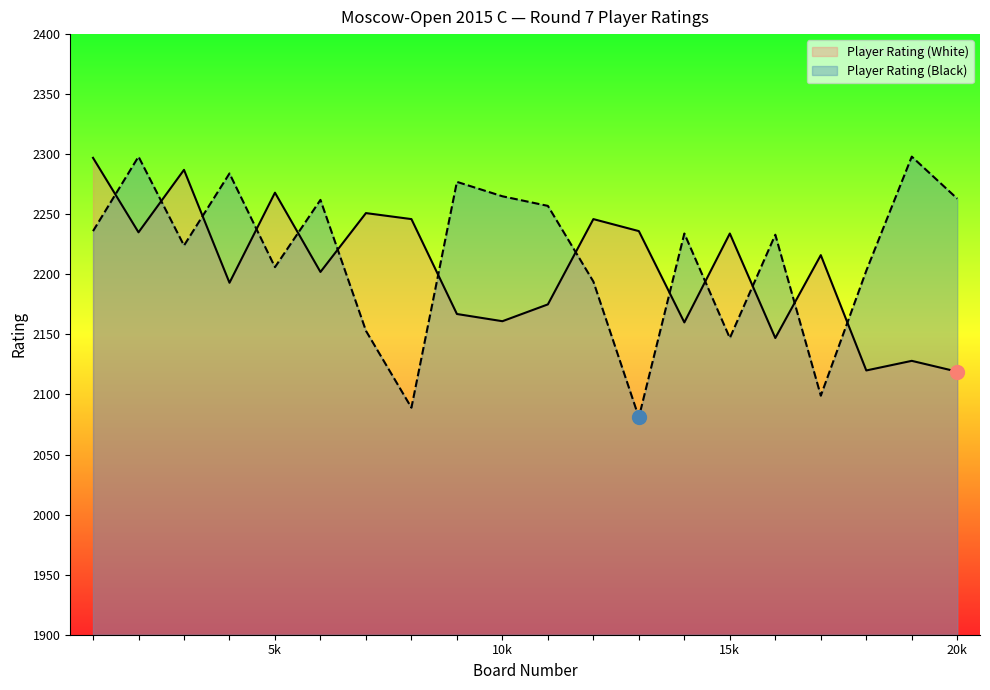

How many lines are shown in the chart?

2